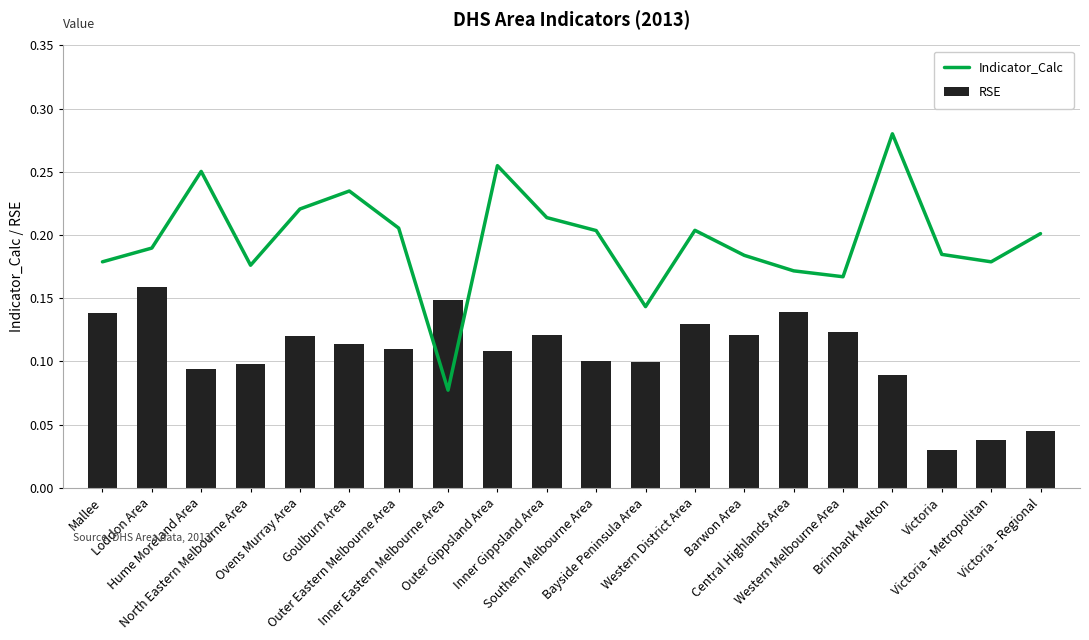

Reading left to right, extract all data points from this chart.

Indicator_Calc: 0.2	0.2	0.3	0.2	0.2	0.2	0.2	0.1	0.3	0.2	0.2	0.1	0.2	0.2	0.2	0.2	0.3	0.2	0.2	0.2
RSE: 0.1	0.2	0.1	0.1	0.1	0.1	0.1	0.1	0.1	0.1	0.1	0.1	0.1	0.1	0.1	0.1	0.1	0.0	0.0	0.0